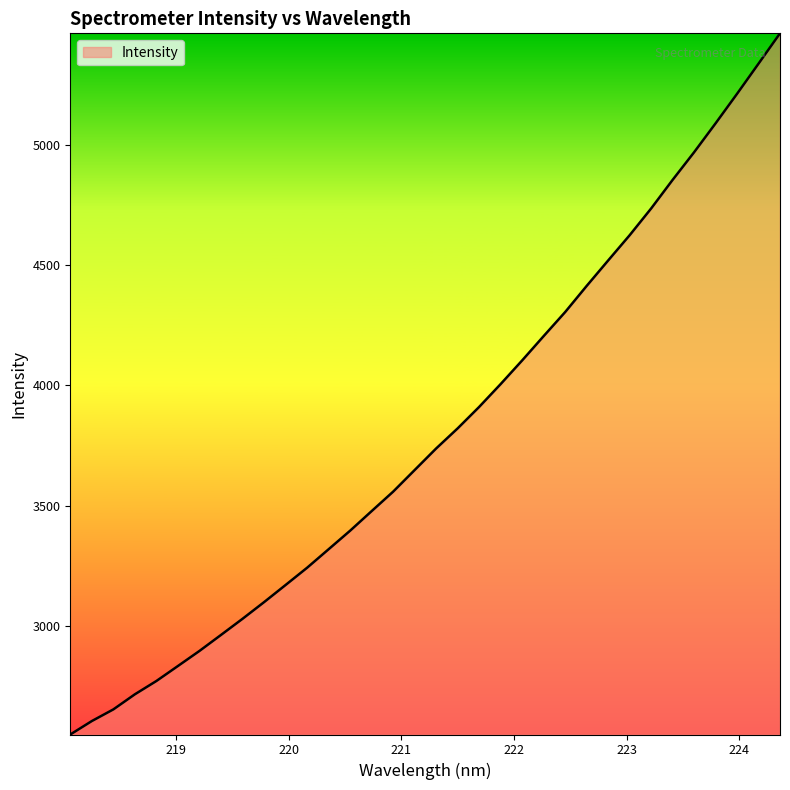

What is the difference between the second highest and minimum values?

2788.3